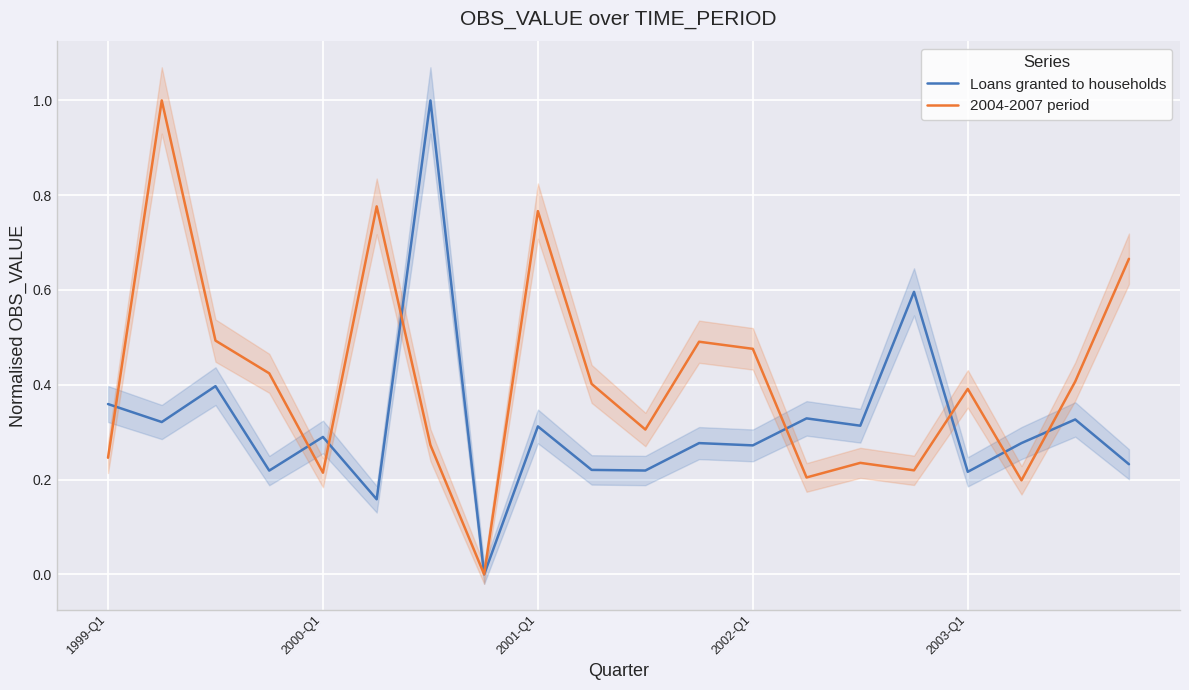

The value of 2004-2007 period at 2003-Q1 is 0.5. True or false?

False